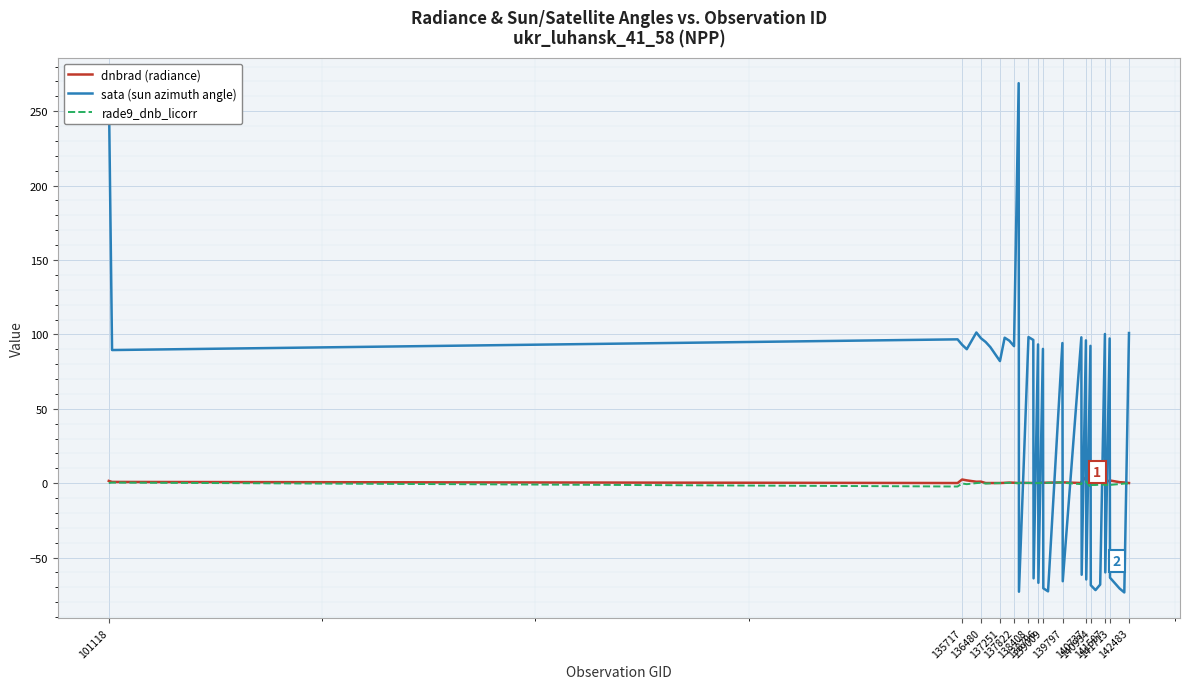

Which series has the largest total across all categories?

sata (sun azimuth angle)